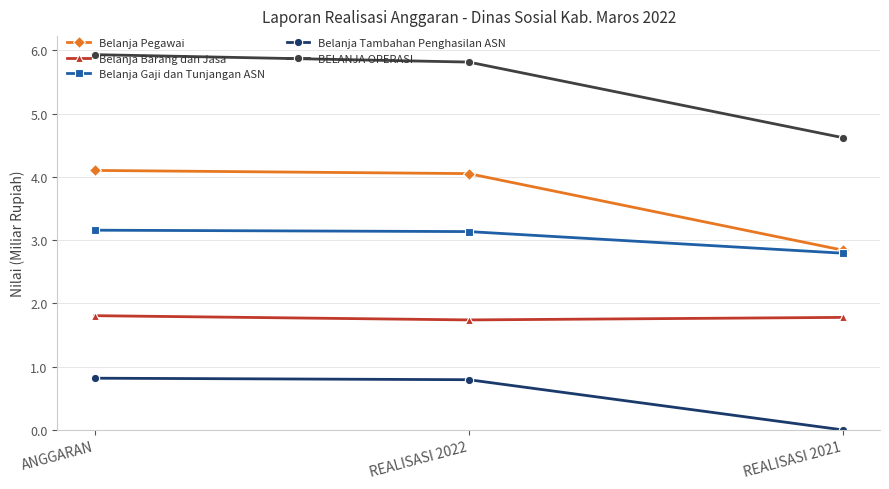

Read the Belanja Pegawai value at REALISASI 2022.

4.1